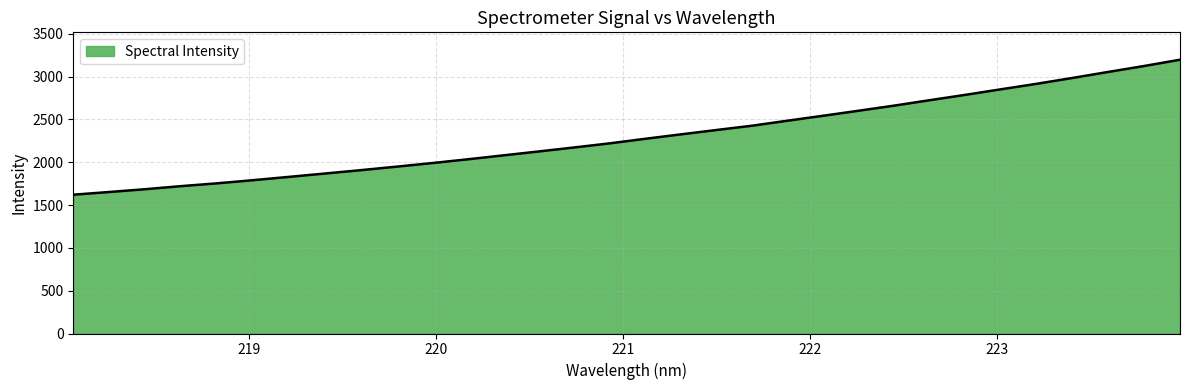

What is the smallest value displayed?

1621.0